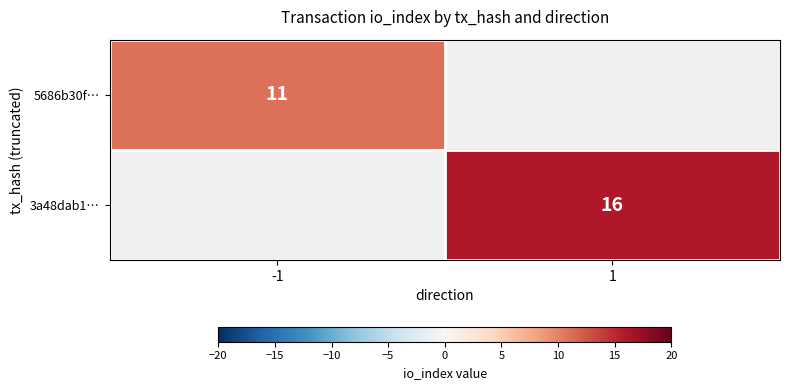

How many distinct data groups are displayed?

2